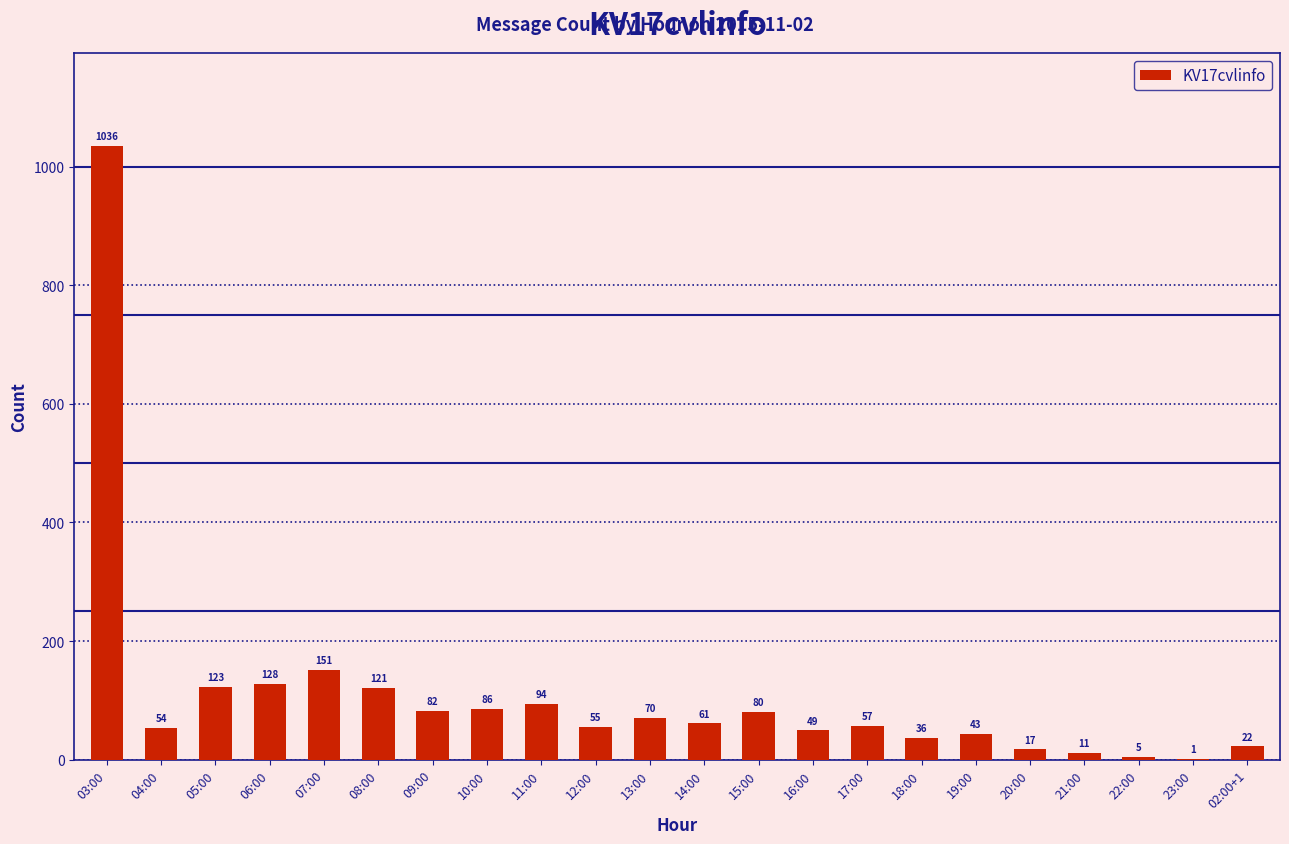

What is the greatest value displayed?

1036